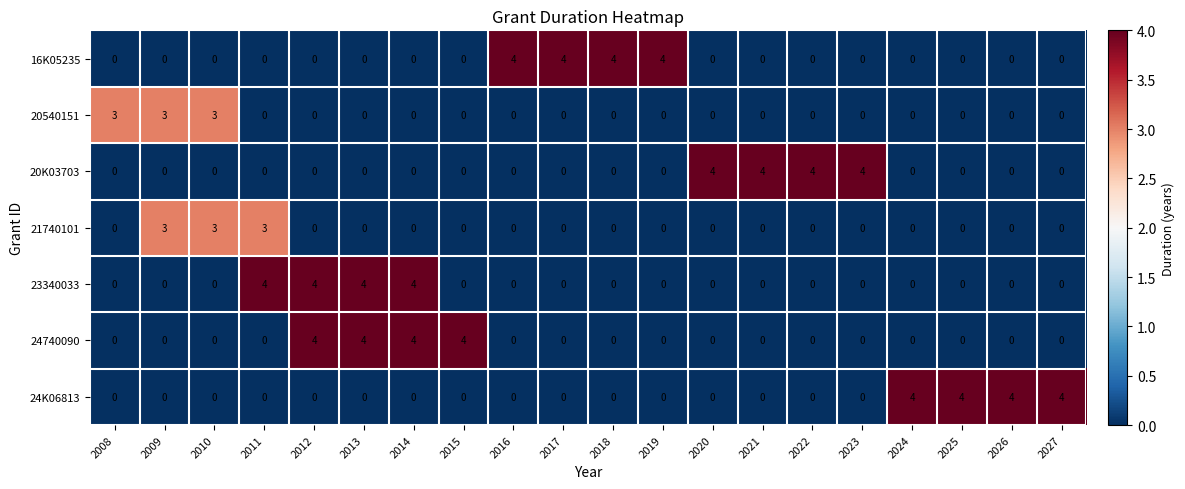

Which series changed the most between 2010 and 2011?

23340033